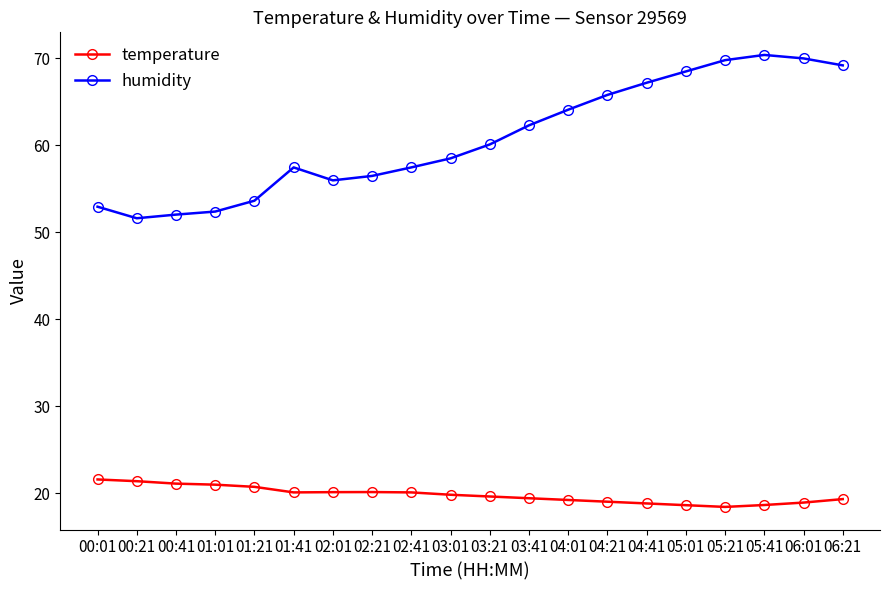

How many categories are shown in the chart?

20